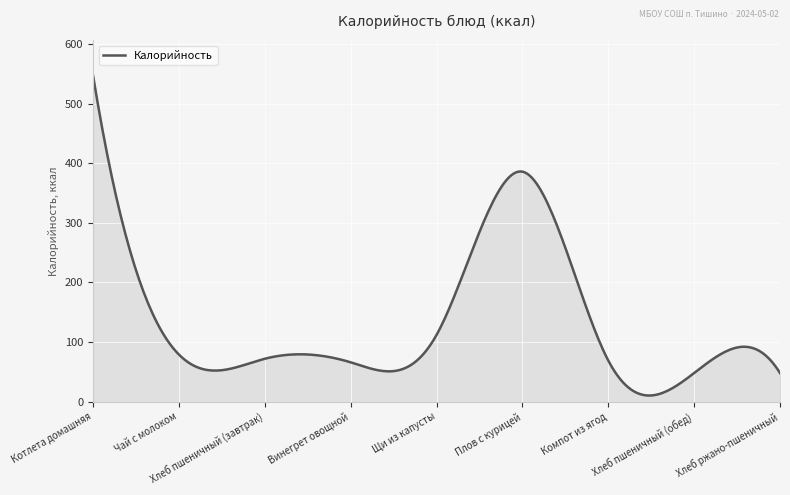

What is the label of the 6th point from the left?

Плов с курицей